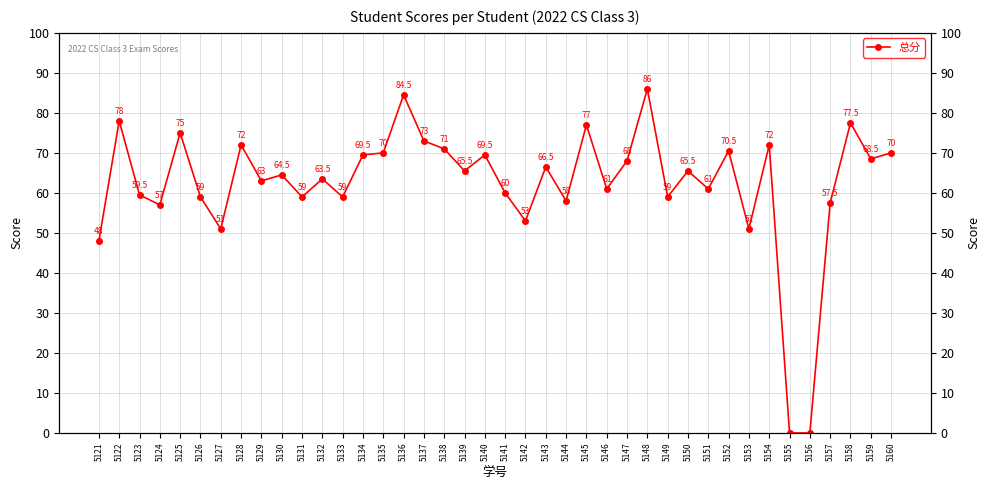

Reading left to right, extract all data points from this chart.

48.0	78.0	59.5	57.0	75.0	59.0	51.0	72.0	63.0	64.5	59.0	63.5	59.0	69.5	70.0	84.5	73.0	71.0	65.5	69.5	60.0	53.0	66.5	58.0	77.0	61.0	68.0	86.0	59.0	65.5	61.0	70.5	51.0	72.0	0.0	0.0	57.5	77.5	68.5	70.0